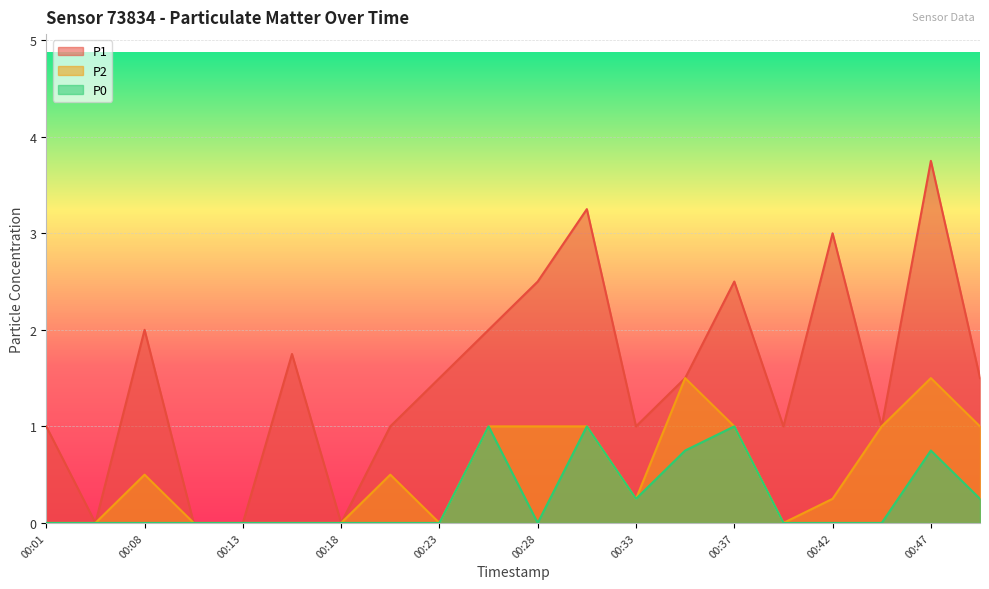

Which series has the largest total across all categories?

P1